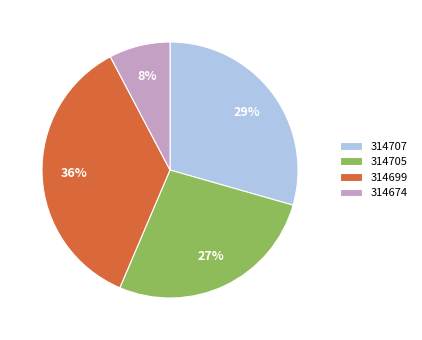

To the nearest percent, what is the difference between the largest and smallest slice percentages?

28%